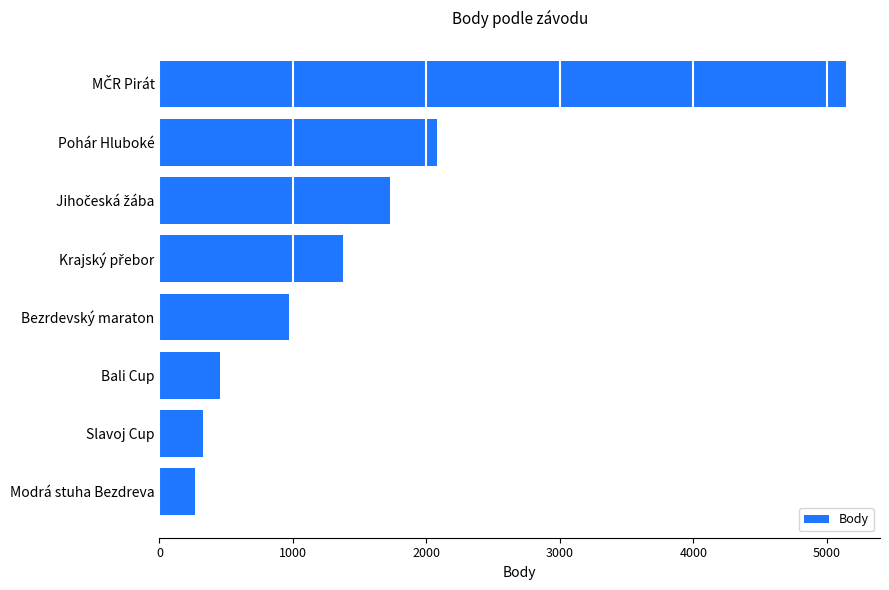

What is the average value?

1542